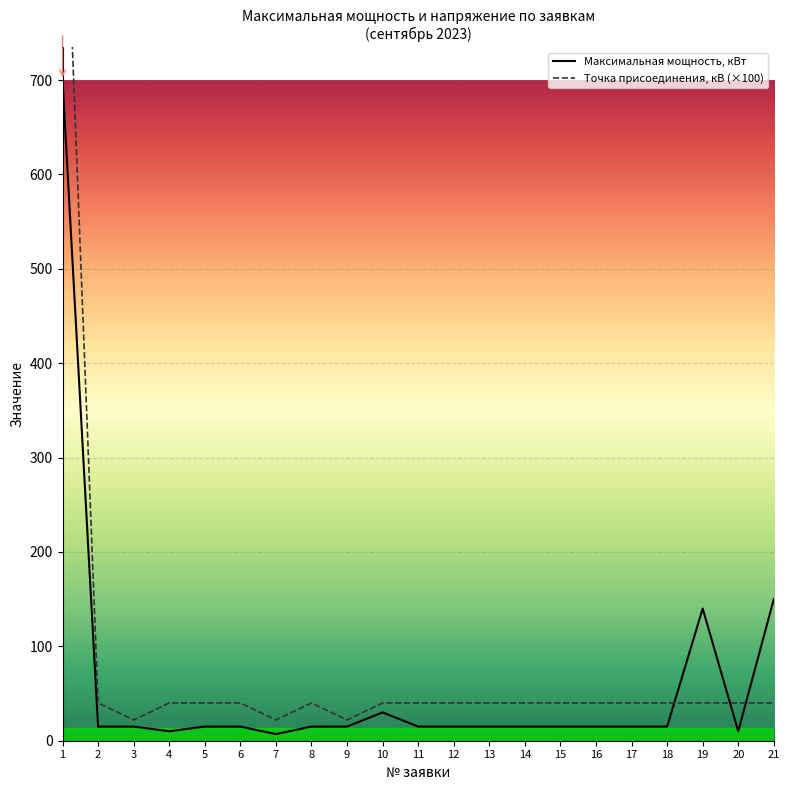

Rank the series by their average value, from lowest to highest.

Максимальная мощность, кВт, Точка присоединения, кВ